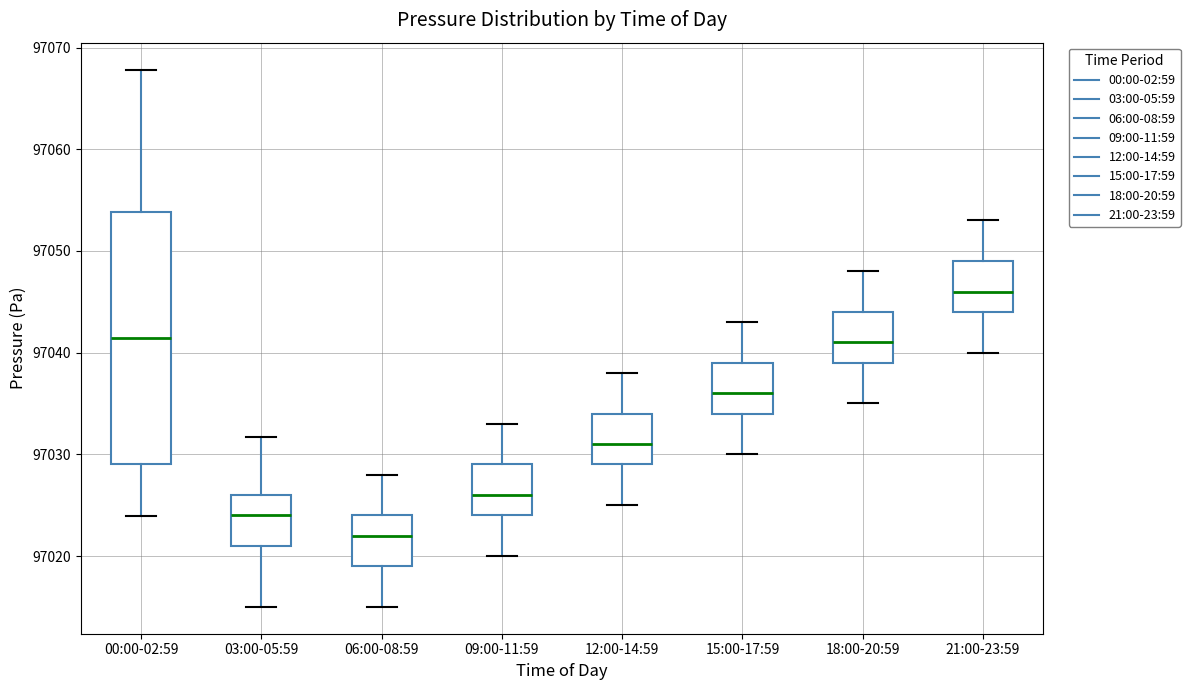

Which box is the tallest, from its lower edge to its upper edge?

00:00-02:59